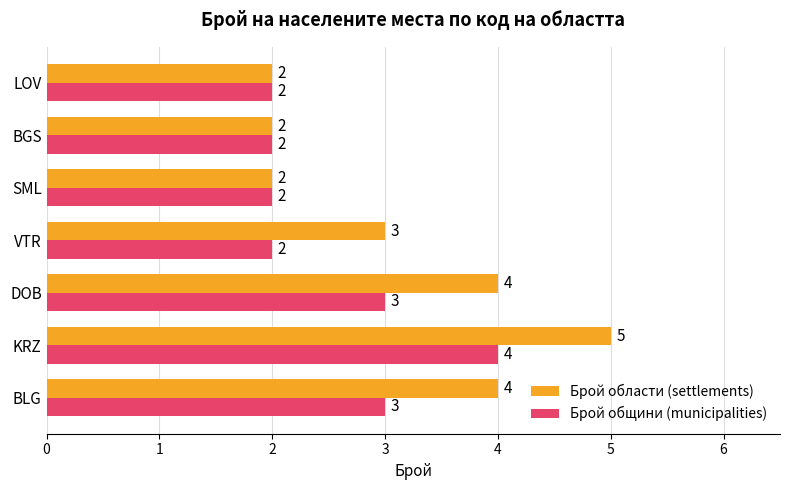

Is the value of Брой общини (municipalities) at VTR greater than the value of Брой области (settlements) at DOB?

No